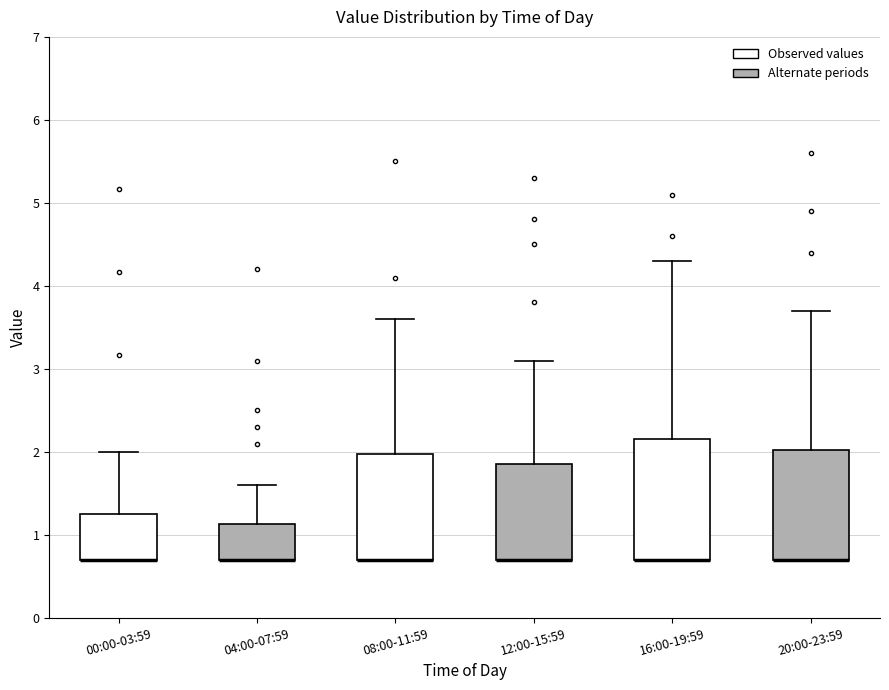

Where does the upper whisker of the box for 12:00-15:59 end on the y-axis? The values are not printed on the chart, so give them approximately, as read against the axis.

3.1